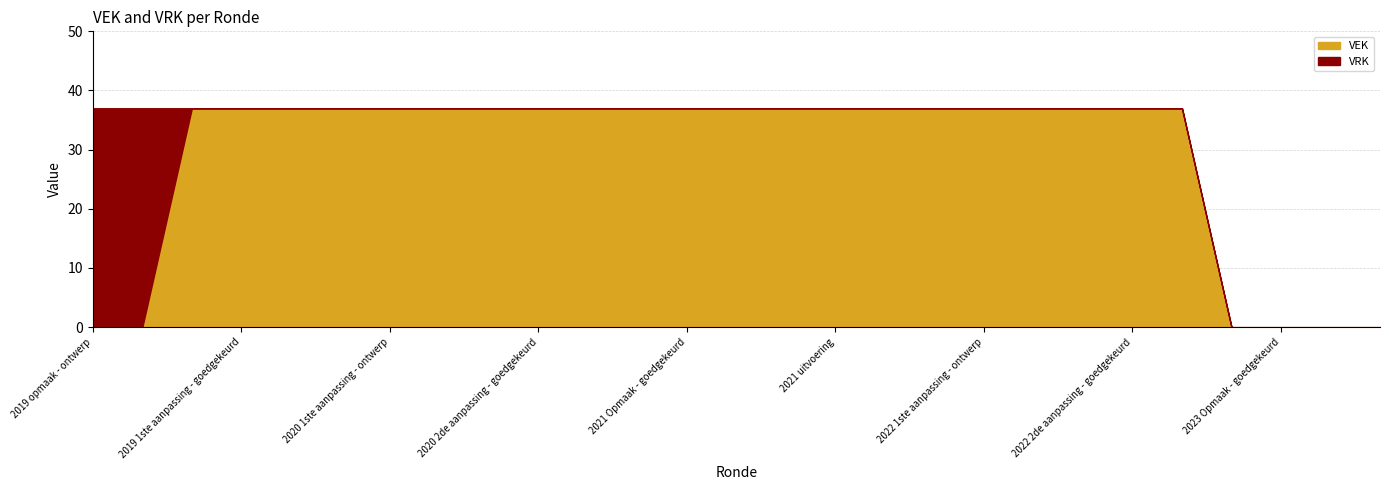

Does the chart have visible grid lines?

Yes